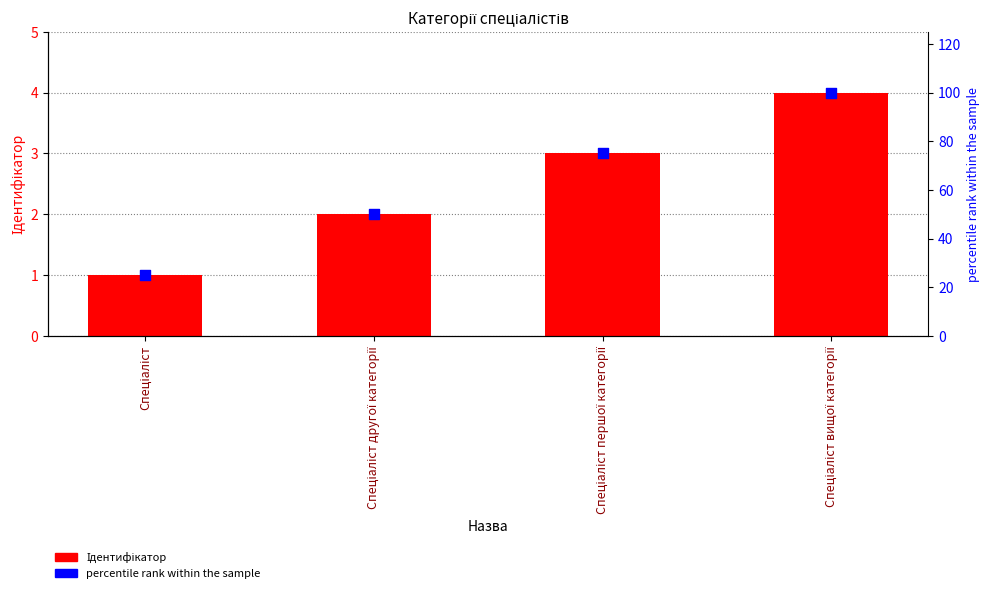

At how many categories does at least one series exceed 4?

4